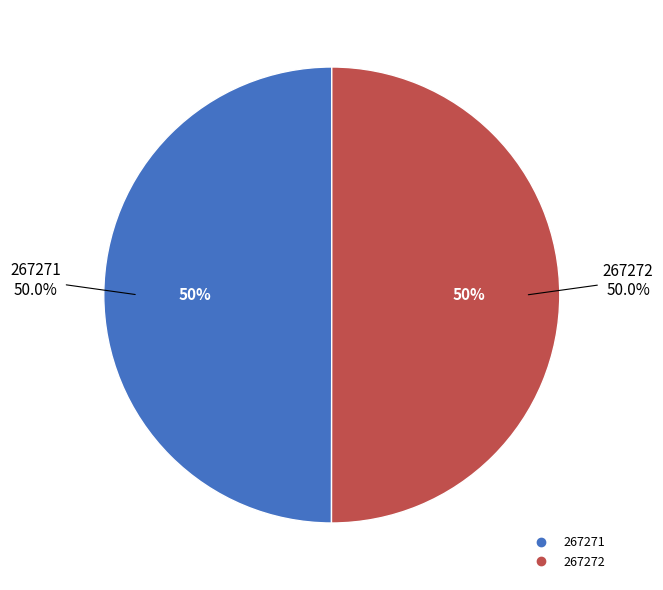

Combined, what portion of the pie is 267271 and 267272?

100.0%